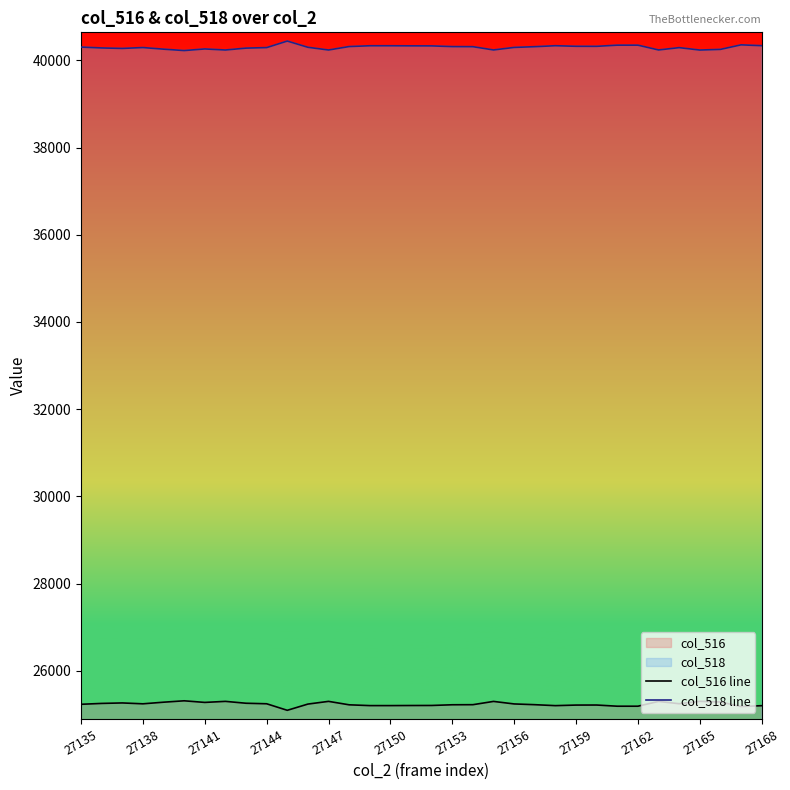

The value of col_516 line at 27156 is 8717. True or false?

False